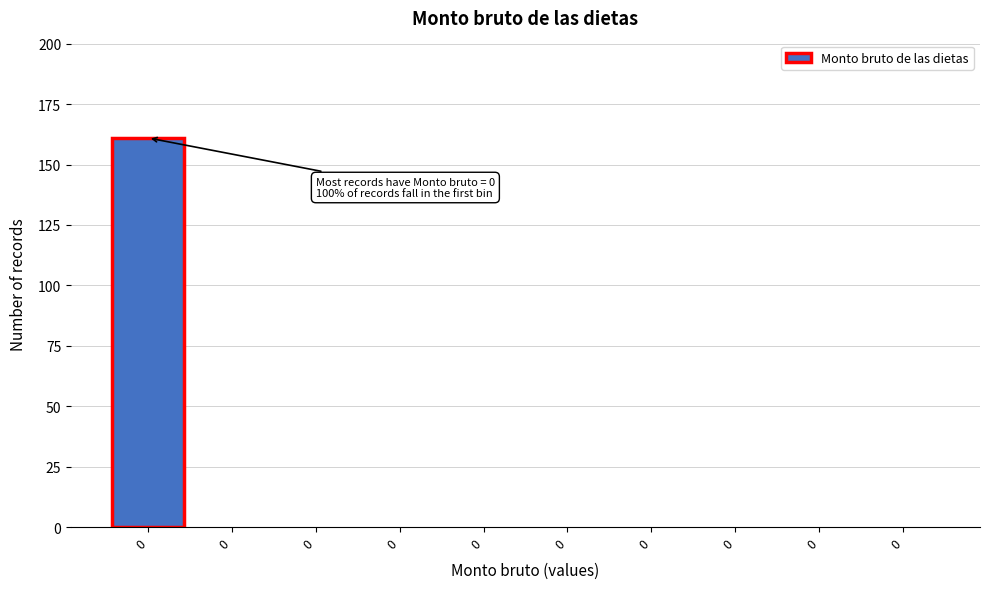

How many series are shown in this chart?

1